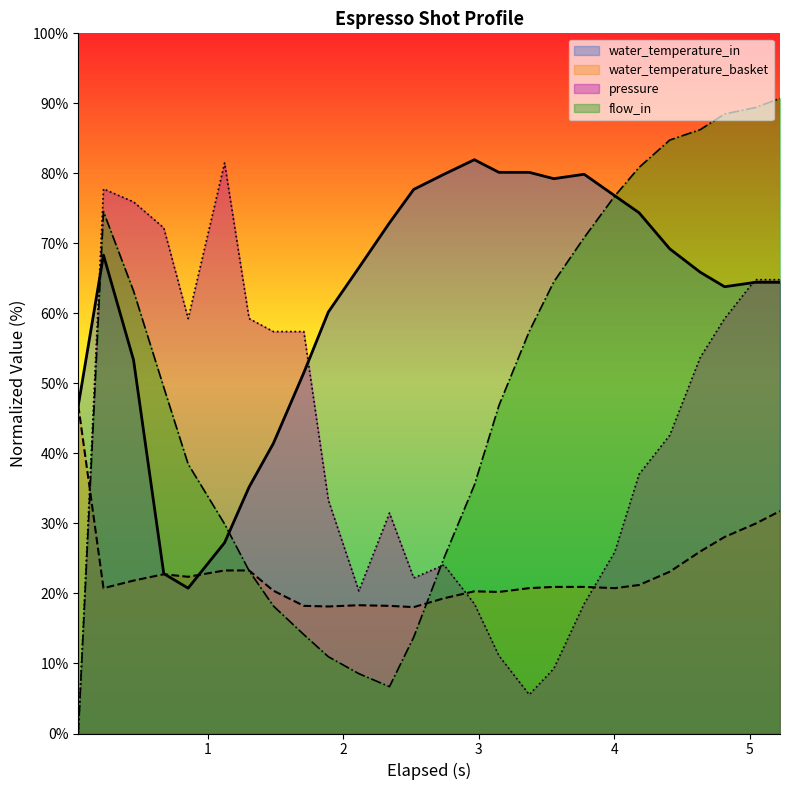

Which series ends up on top after the final intersection of water_temperature_in and flow_in?

flow_in